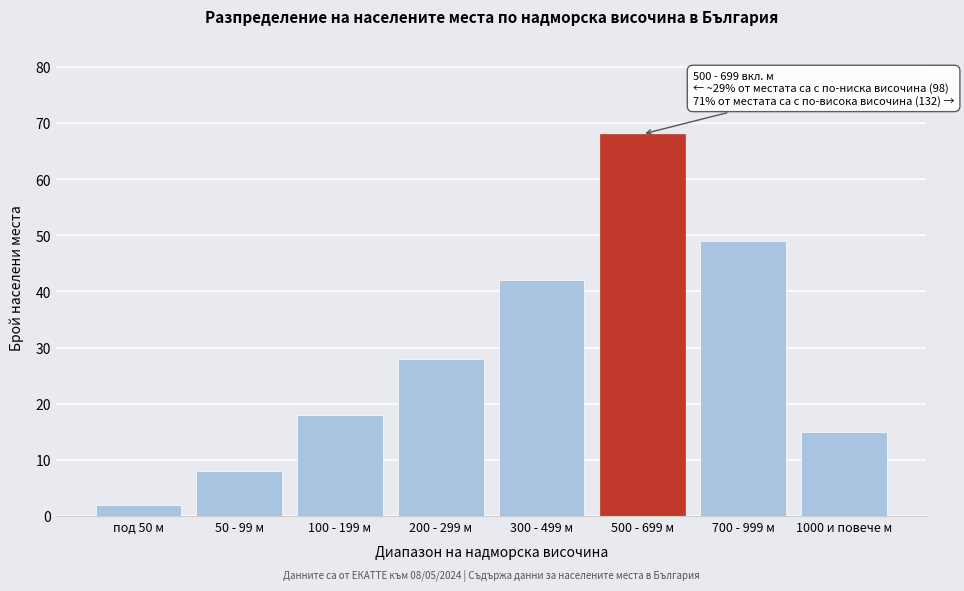

Reading left to right, what are all the values shown in this chart?

2	8	18	28	42	68	49	15